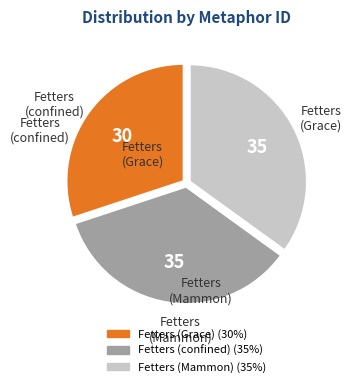

Which has a higher value, Fetters (confined) or Fetters (Grace)?

Fetters (confined)